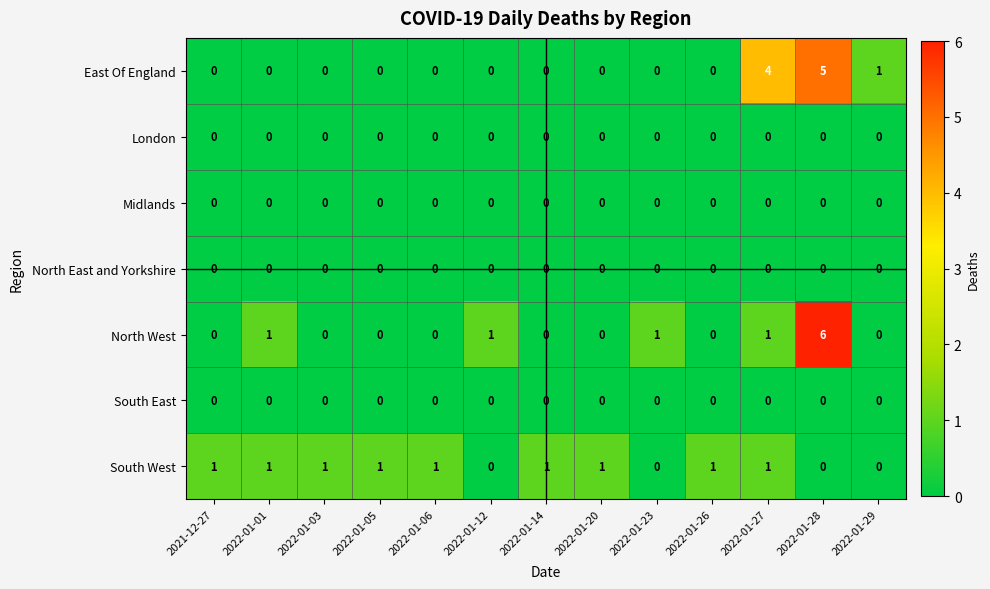

At which category does the chart reach its peak across all series?

2022-01-28